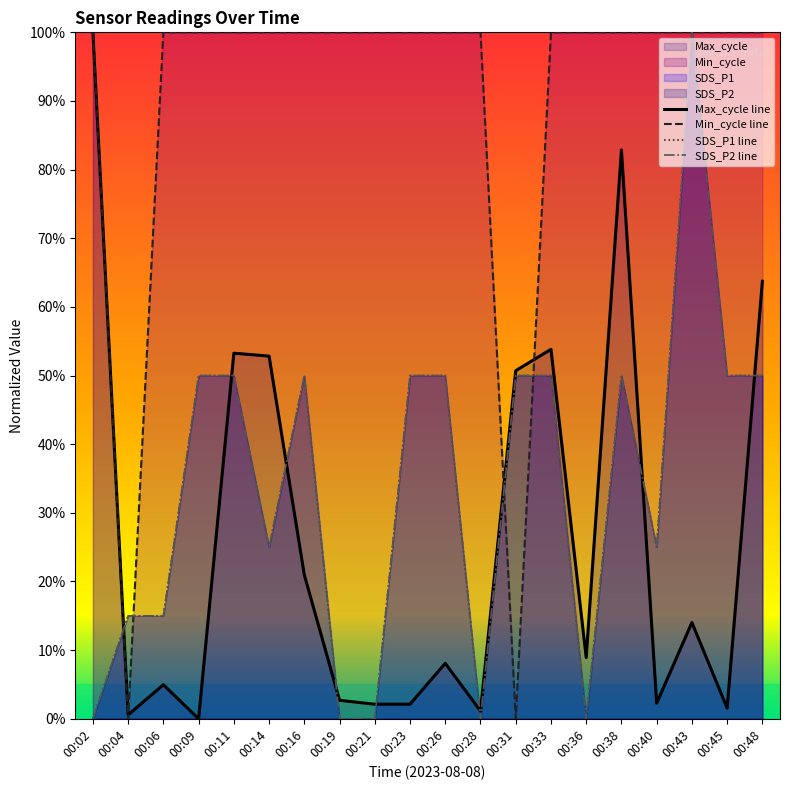

How many interior local valleys does the Max_cycle series have?

6